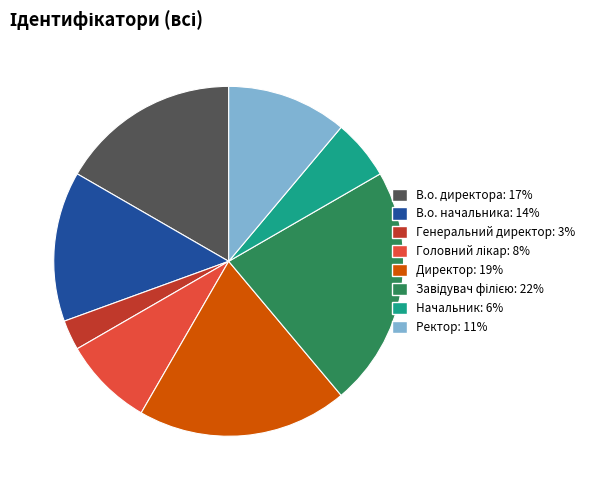

Is it true that В.о. начальника is 23% of the pie?

False